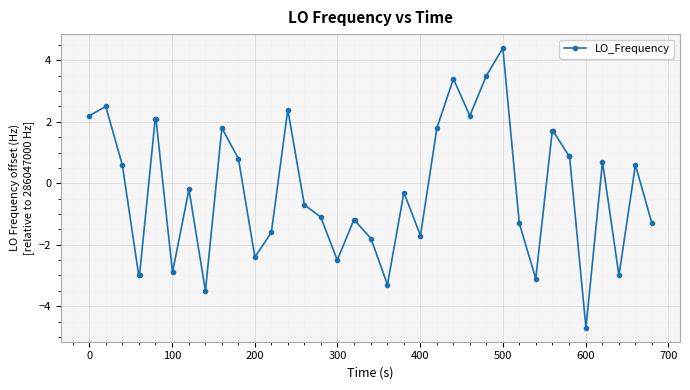

What is the minimum value shown in the chart?

-4.7